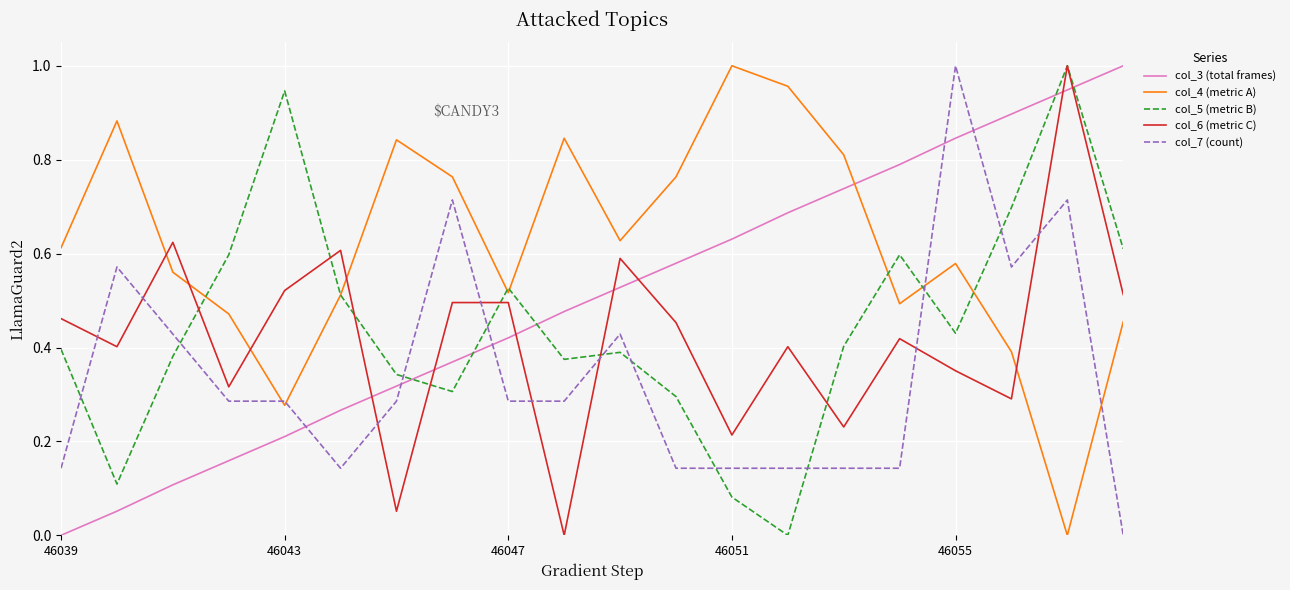

Which series has the largest total across all categories?

col_4 (metric A)